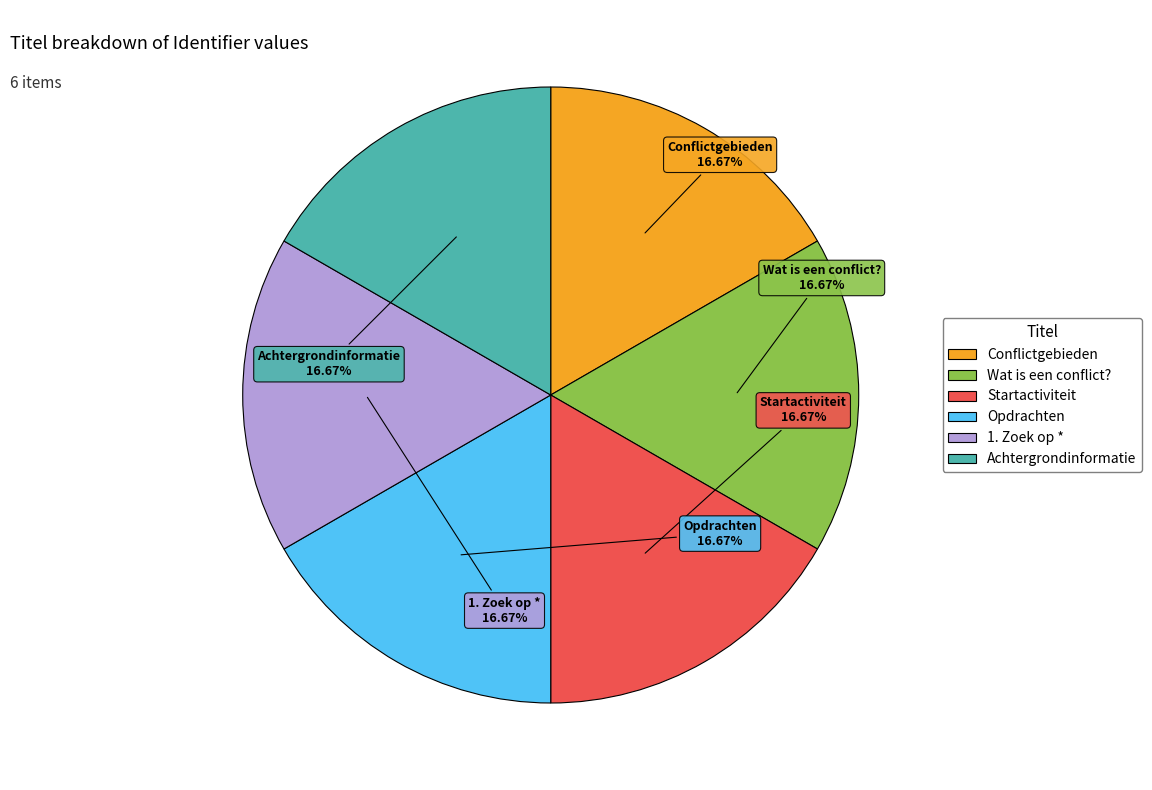

Approximately how many times larger is the value at Opdrachten compared to Wat is een conflict??

1.0